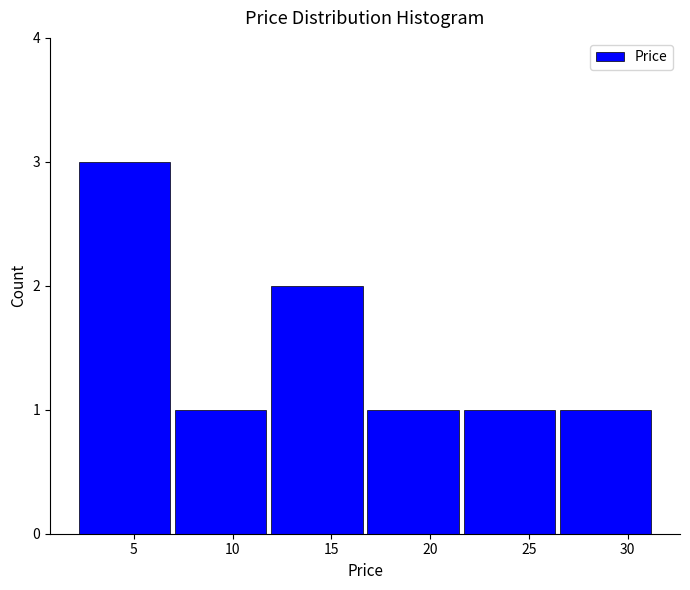

What is the height of the bar covering 21.5 to 26.5 on the x-axis? Neither the bar edges nor the heights are printed on the chart, so give them approximately, as read against the axes.

1